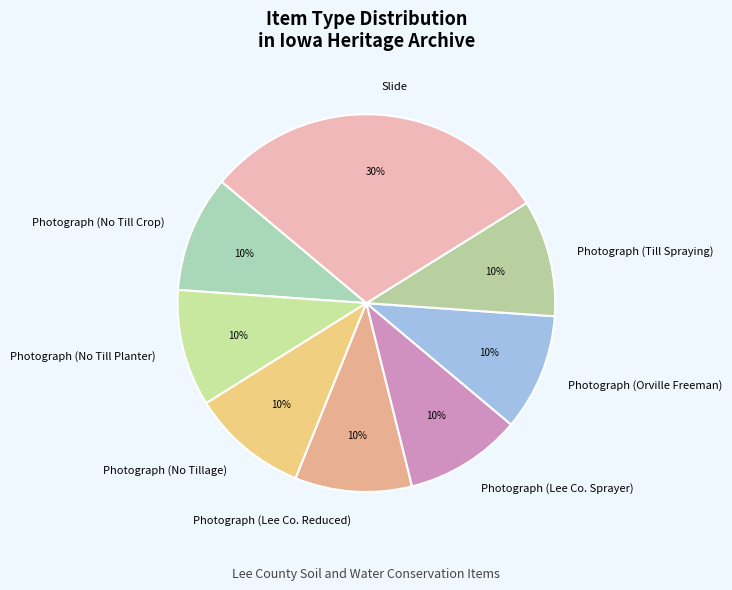

Does Photograph (Lee Co. Reduced) account for over 50% of the chart?

No